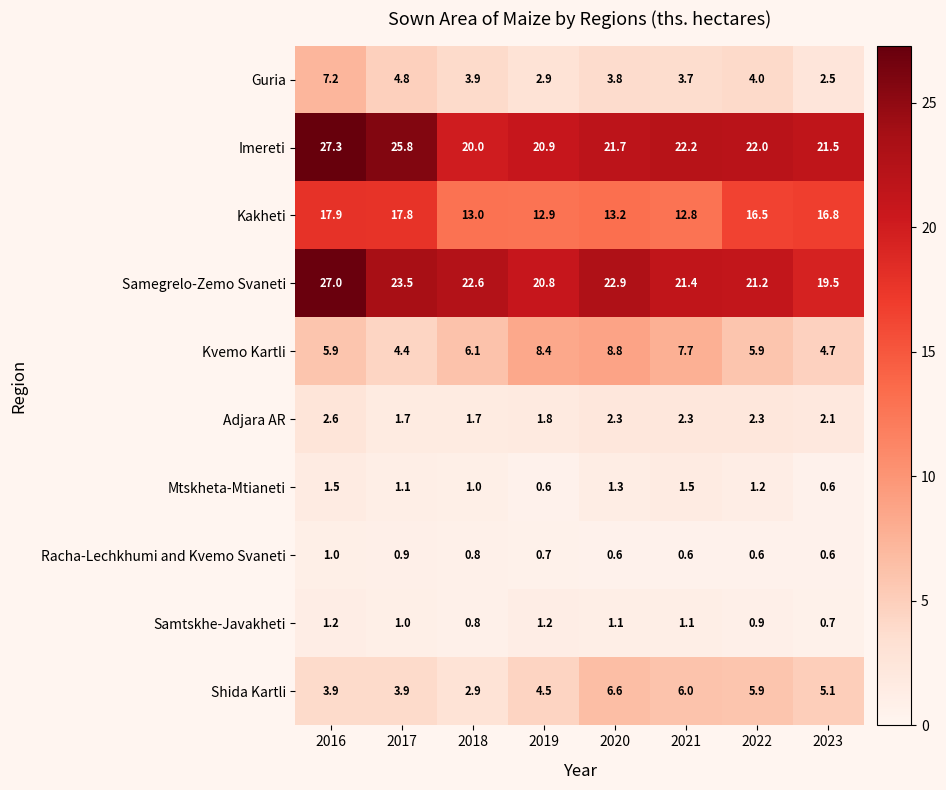

Where does the Kakheti series first go above 16?

2016